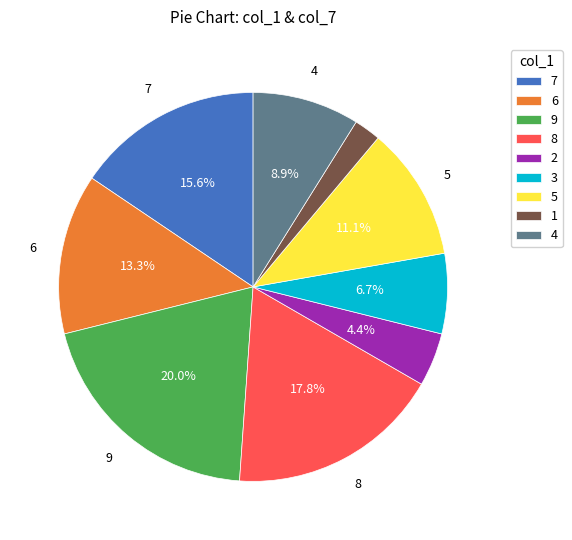

True or false: 3 accounts for 7% of the total.

True